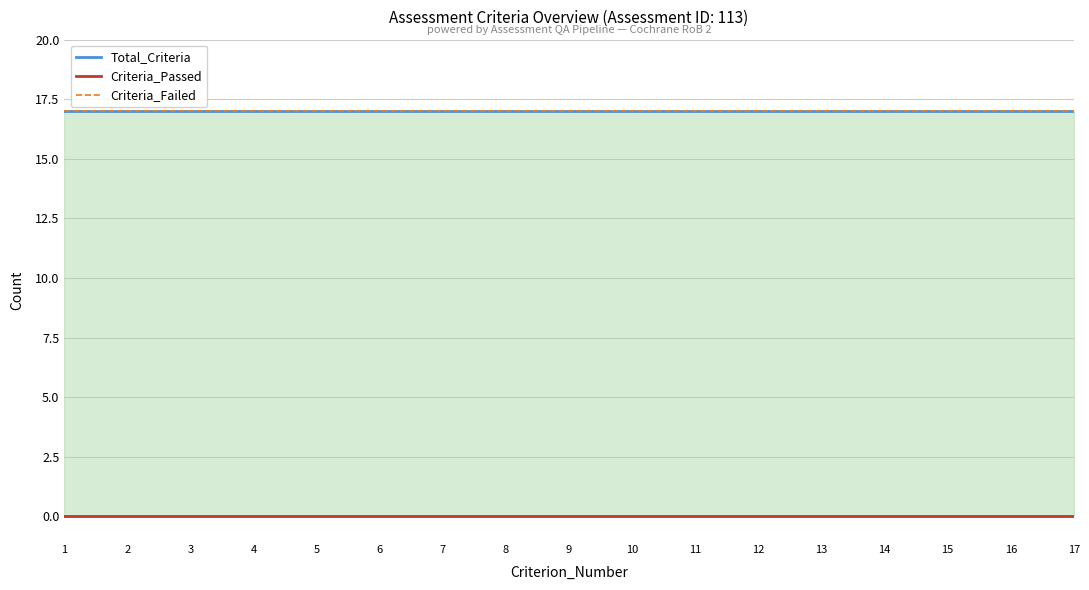

How many lines are shown in the chart?

3